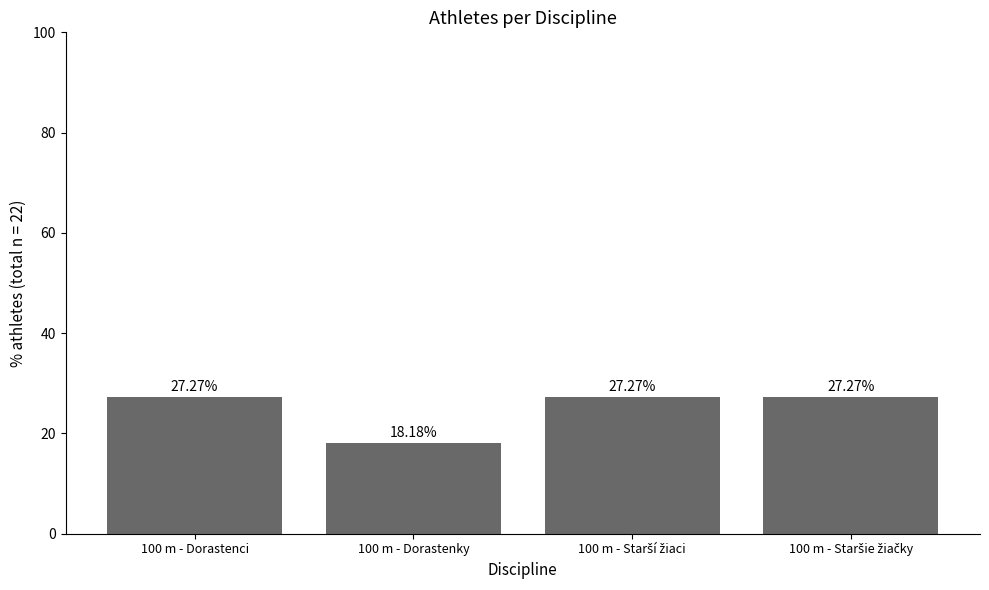

What is the sum of the values at 100 m - Dorastenky and 100 m - Dorastenci?

45.5